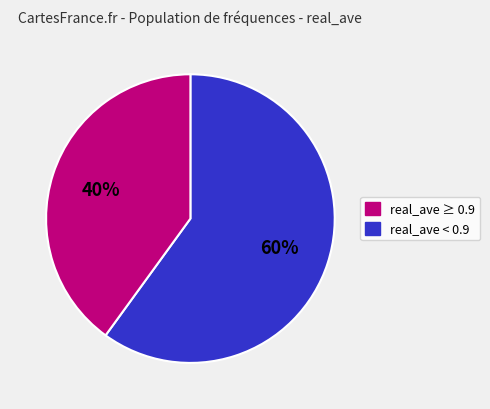

To the nearest percent, what is the average slice percentage?

50%